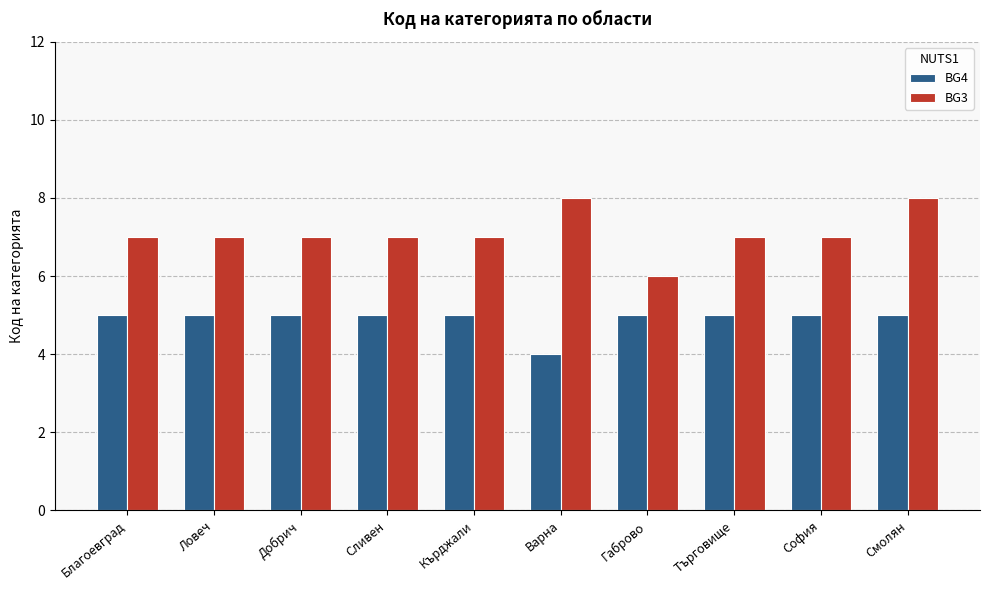

Which series has the largest total across all categories?

BG3